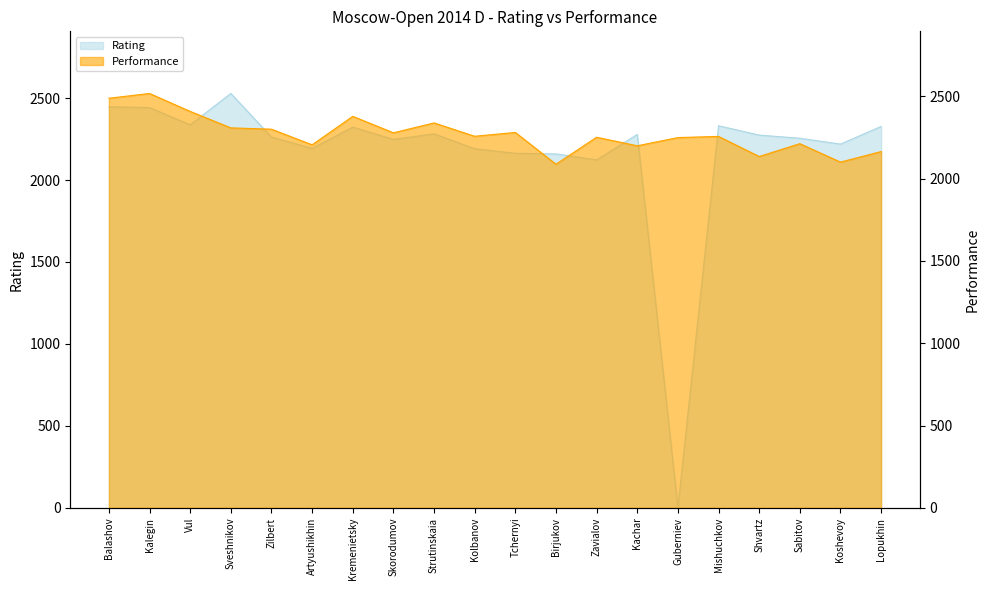

The Rating series shows 2163 at Tchernyi. True or false?

True